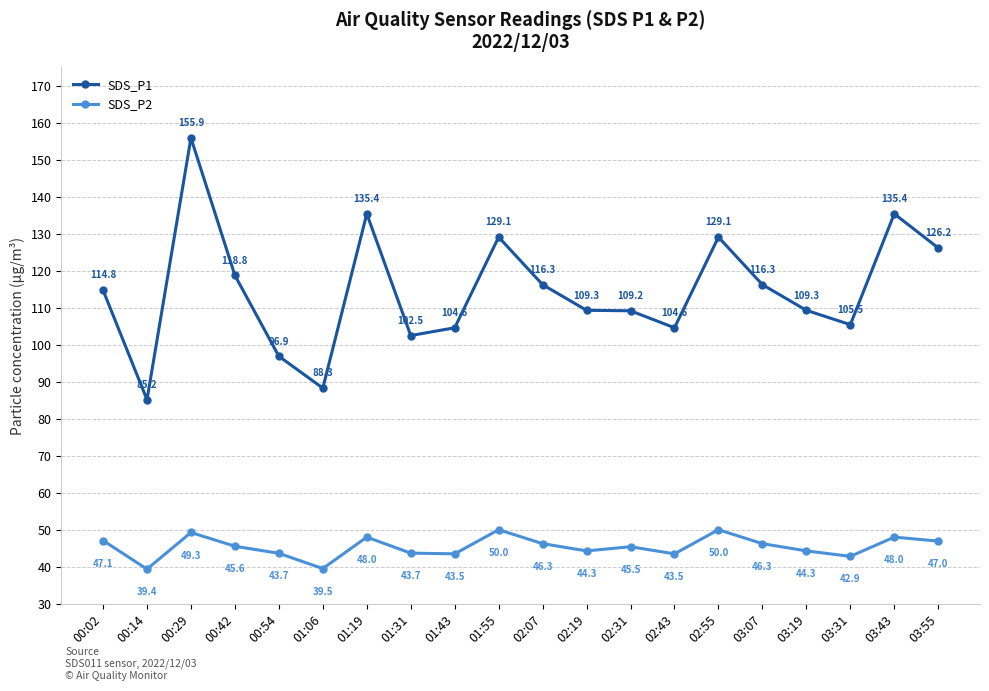

The SDS_P2 series shows 15.3 at 00:54. True or false?

False